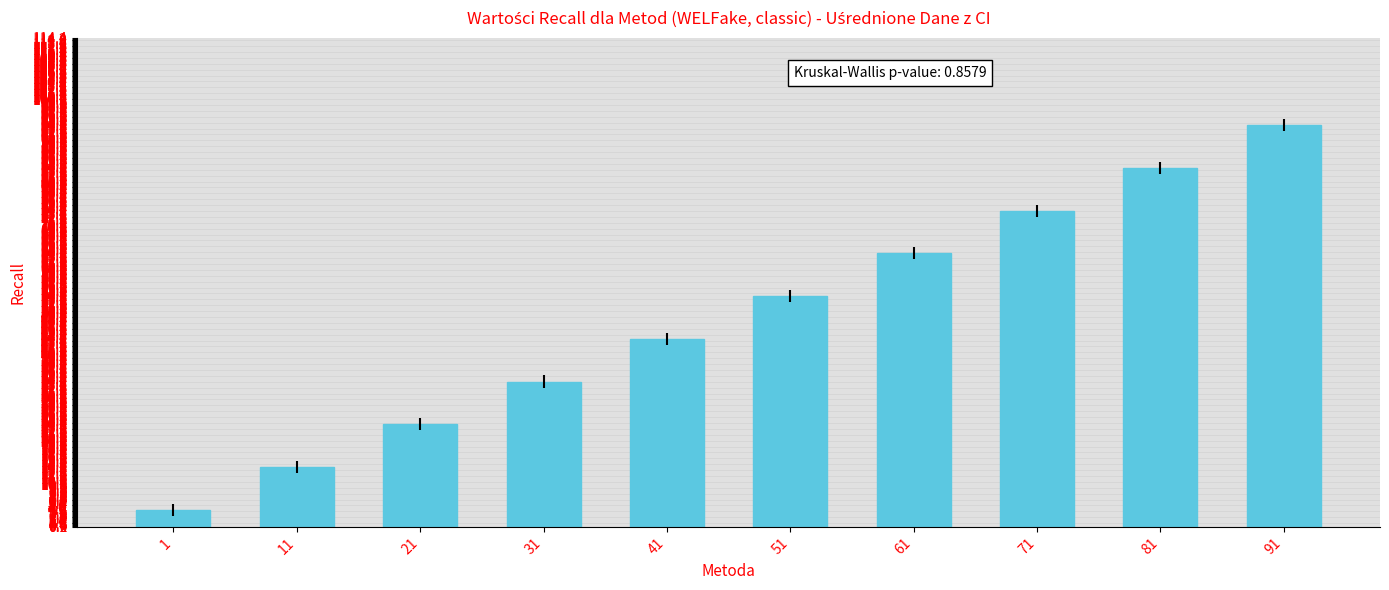

List the labels in order of value, largest first.

91, 81, 71, 61, 51, 41, 31, 21, 11, 1